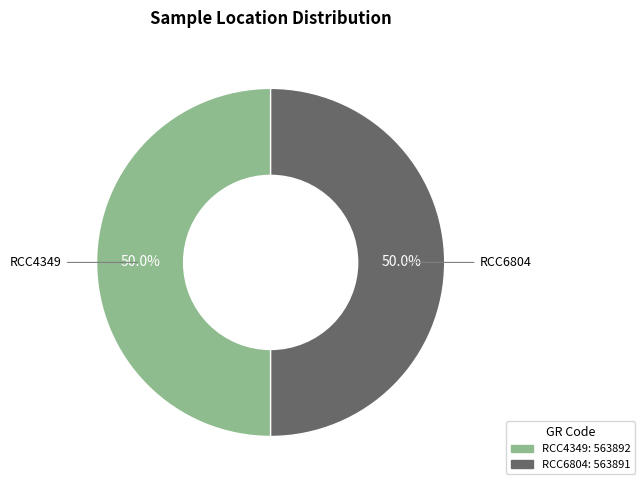

How many segments does this pie chart have?

2